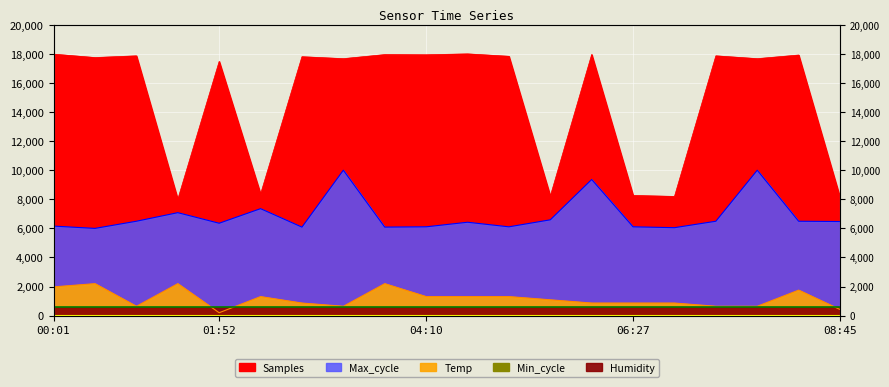

At which category does Max_cycle reach its first local valley?

00:28